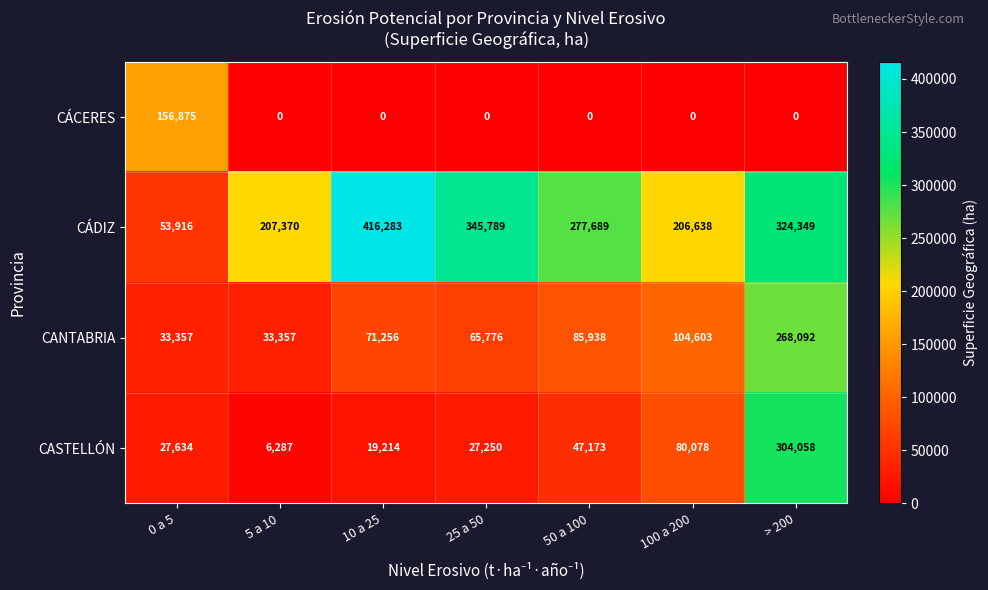

Which category has the lowest value in the CASTELLÓN series?

5 a 10